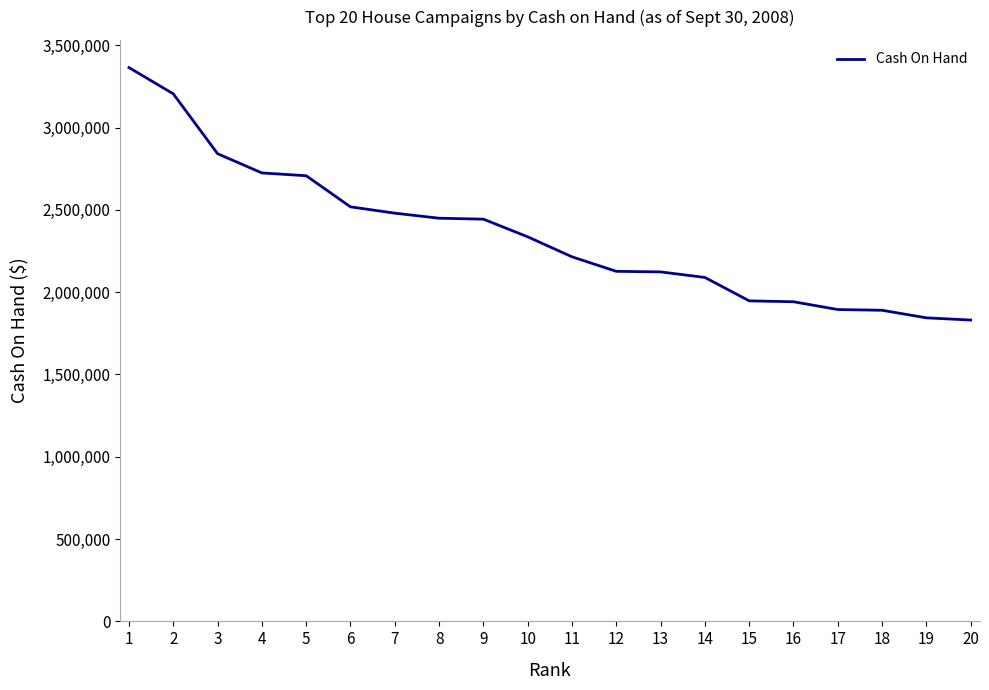

What is the greatest value displayed?

3364722.6